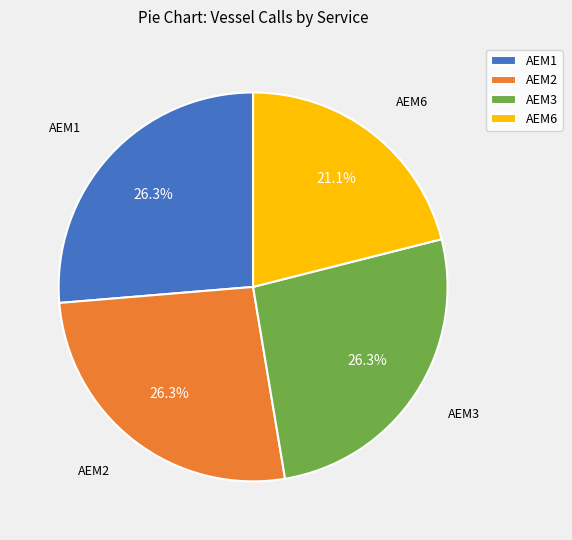

Between AEM2 and AEM6, which is larger?

AEM2